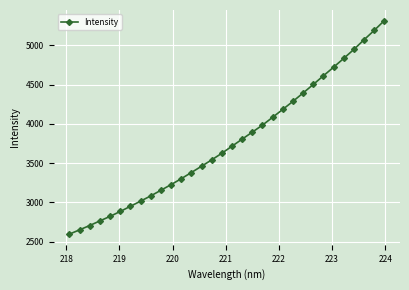

What is the greatest value displayed?

5315.3